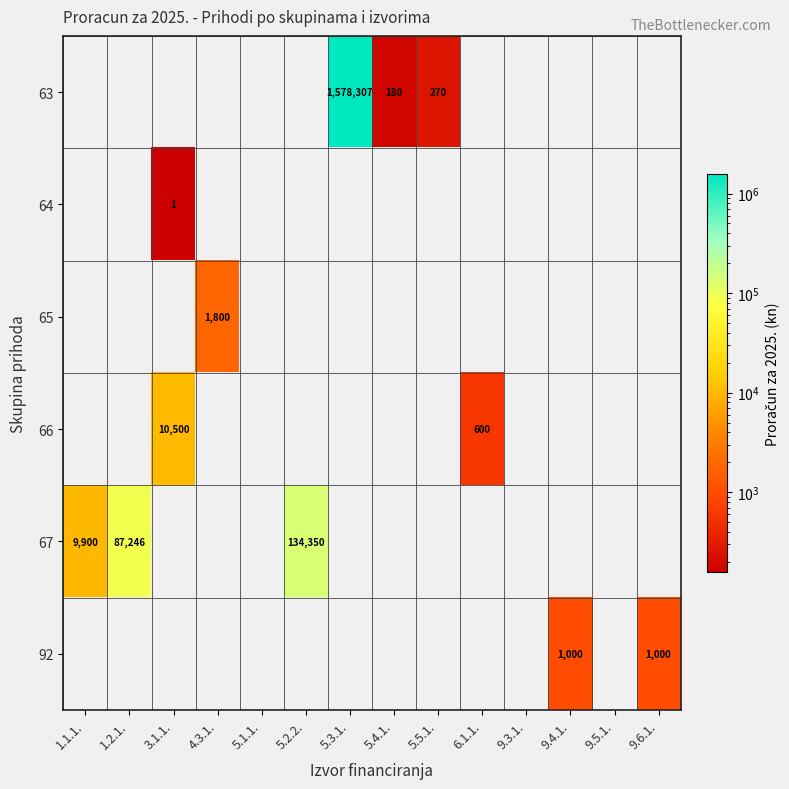

True or false: 63 has a value of 779903 at 5.3.1..

False